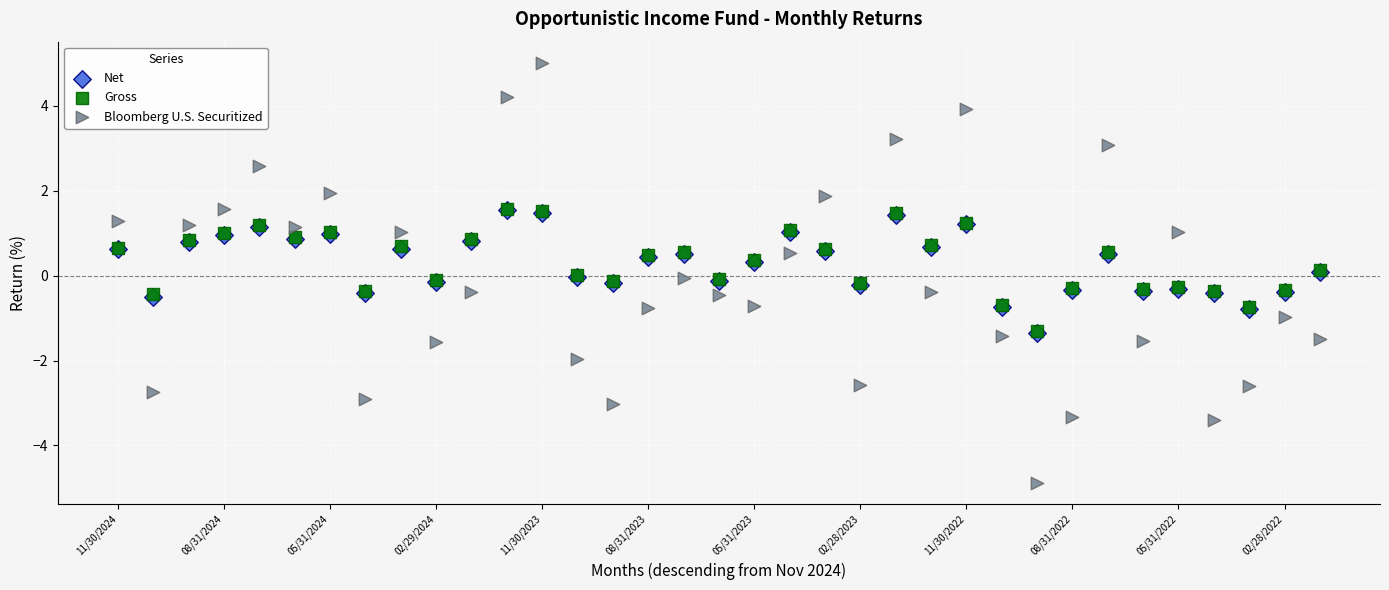

Which series has the widest spread of Y values?

Bloomberg U.S. Securitized